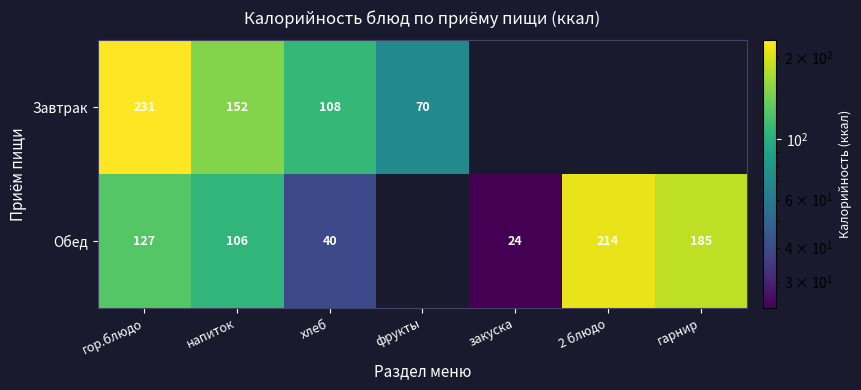

At гор.блюдо, list the series in order from smallest to largest.

Обед, Завтрак